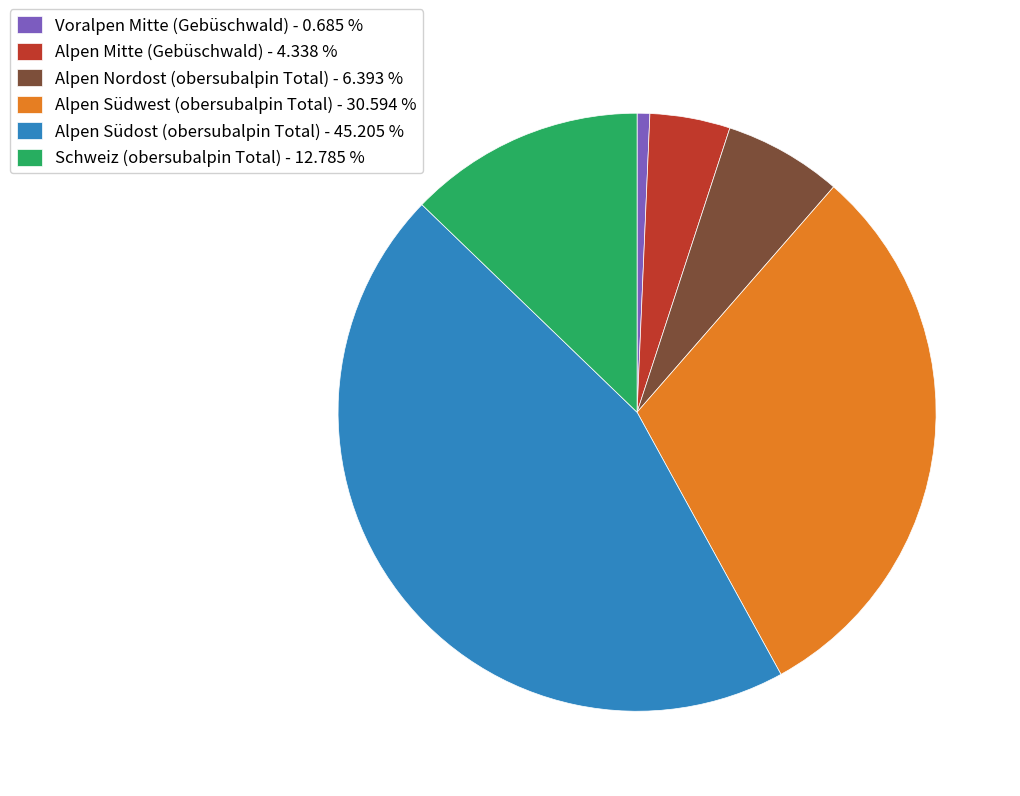

Is the sum of Alpen Mitte (Gebüschwald) - 4.338 % and Voralpen Mitte (Gebüschwald) - 0.685 % greater than half?

No